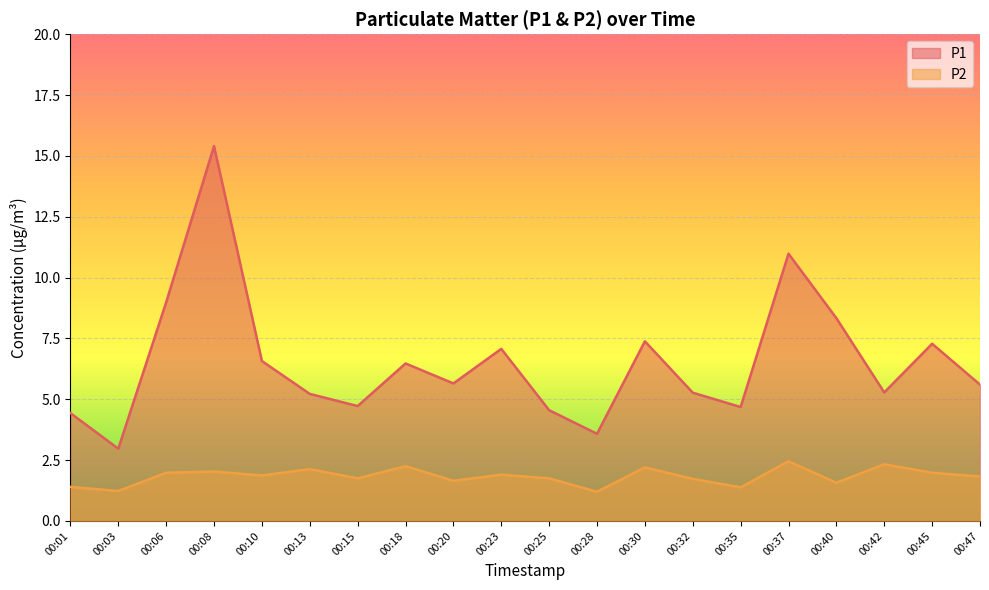

What is the sum of all P2 values?

36.6